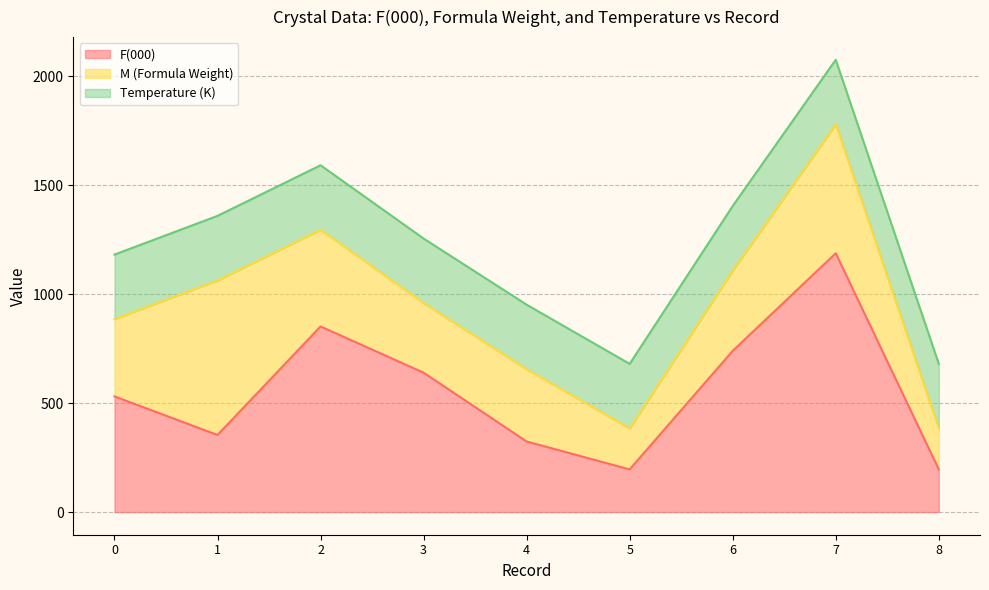

Reading right to left, transcribe all the data shown in this chart.

F(000): 196.0	1188.0	740.0	196.0	324.0	640.0	852.0	354.0	531.0
M (Formula Weight): 188.2	592.0	368.8	188.2	331.7	319.3	443.7	709.5	354.8
Temperature (K): 296.2	296.2	296.2	296.2	296.2	296.2	296.2	296.2	296.2